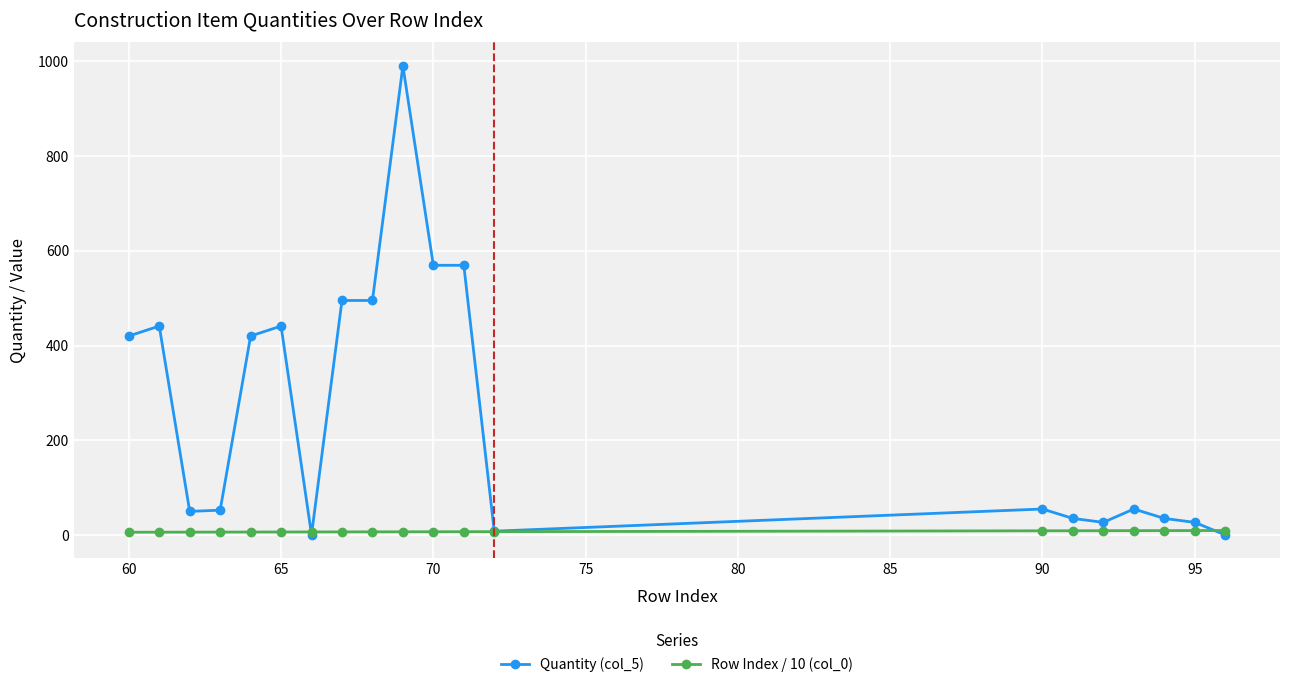

List the series in order of their peak value, lowest first.

Row Index / 10 (col_0), Quantity (col_5)